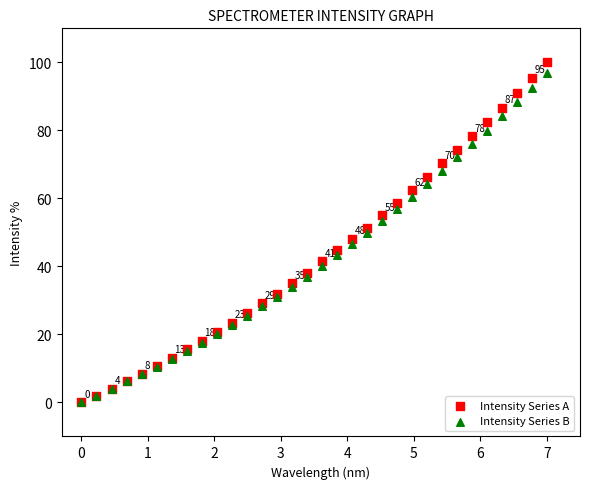

What are all the series names shown in the legend?

Intensity Series A, Intensity Series B